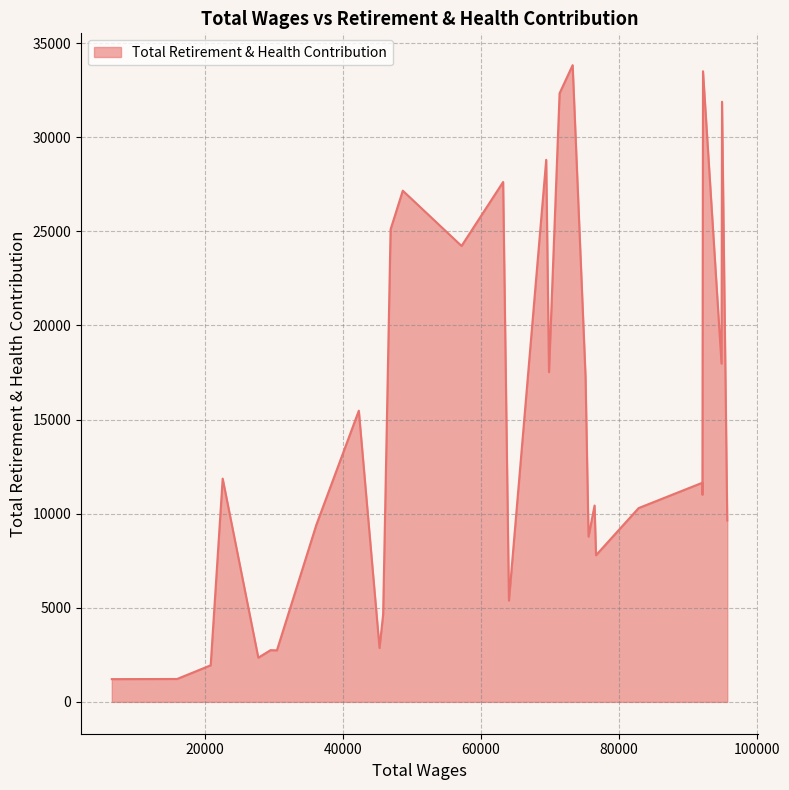

What is the ratio of the value at 45296 to the value at 92134?

0.2